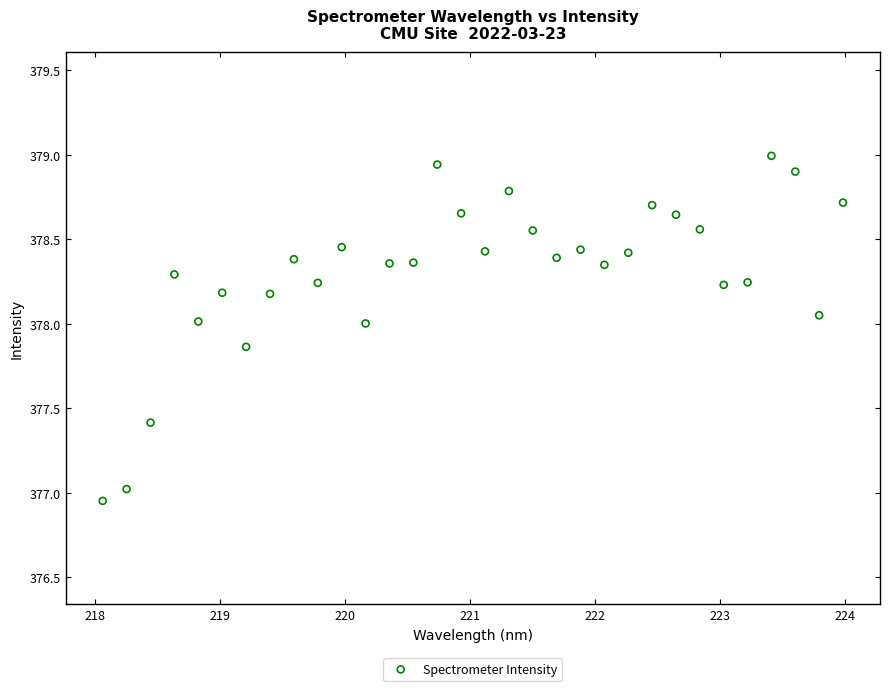

What is the range of X values (max minus min)?

5.9